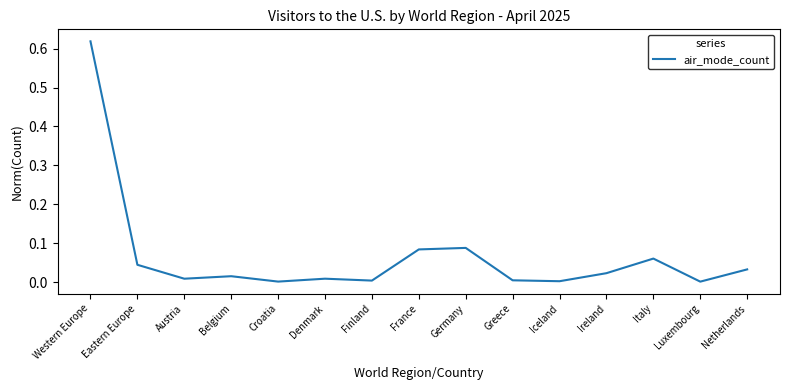

Which label corresponds to the largest value in the chart?

Western Europe